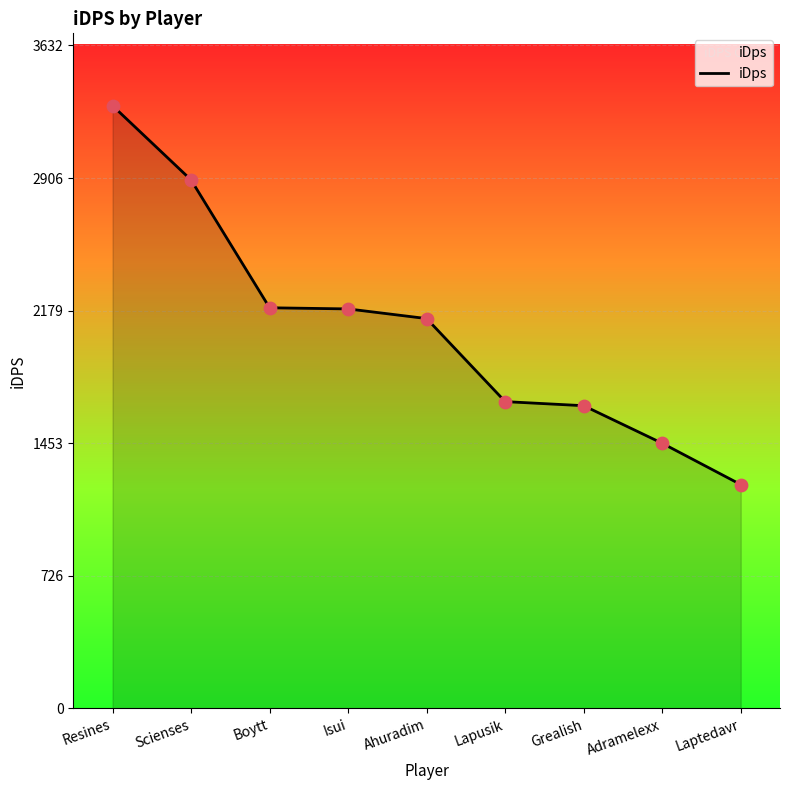

Which has a higher value, Laptedavr or Lapusik?

Lapusik